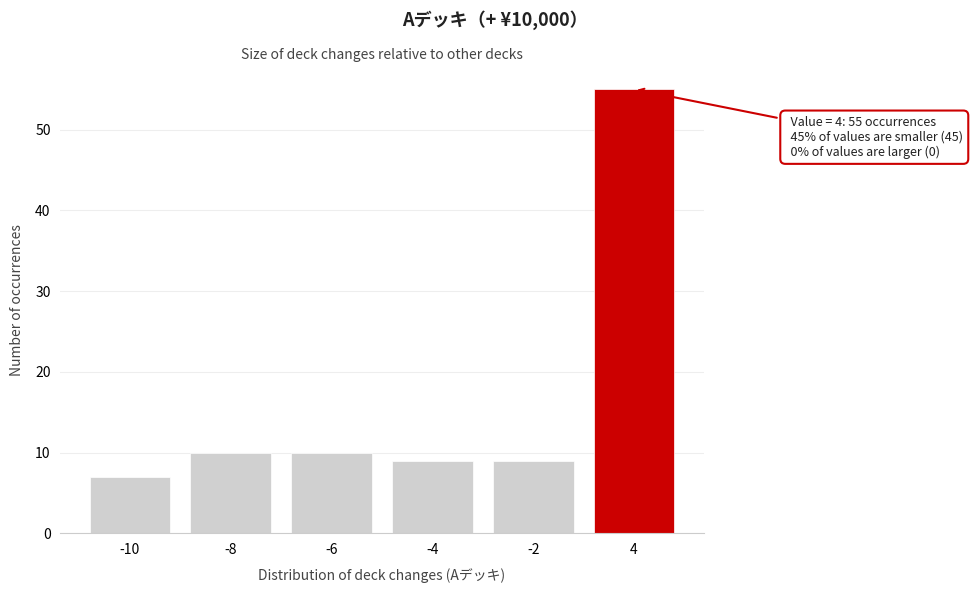

Reading right to left, what are all the values shown in this chart?

4=55	-2=9	-4=9	-6=10	-8=10	-10=7